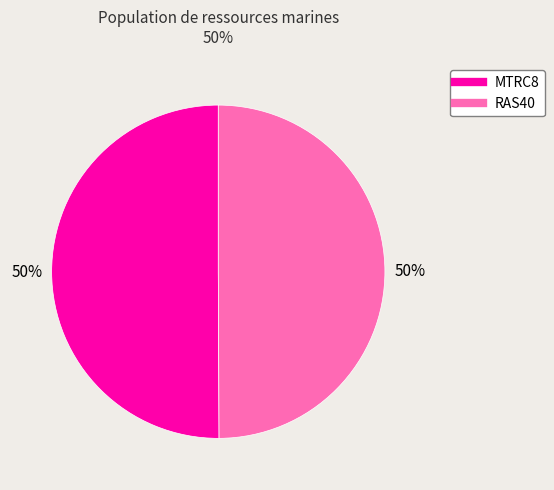

True or false: MTRC8 accounts for 36% of the total.

False